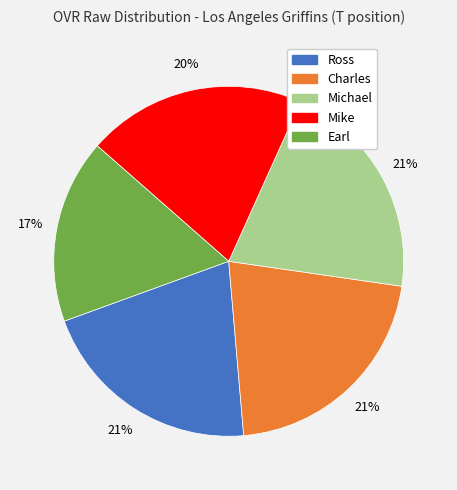

Is it true that Charles is 21% of the pie?

True